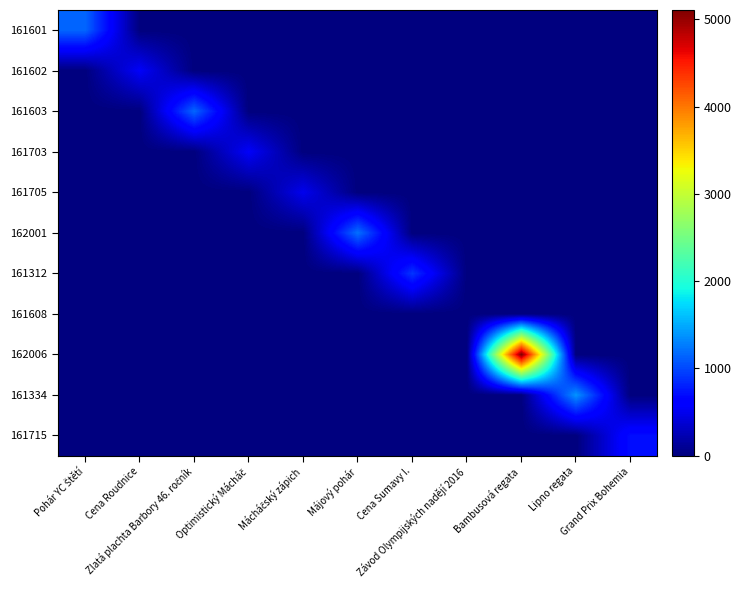

How many categories are shown in the chart?

11